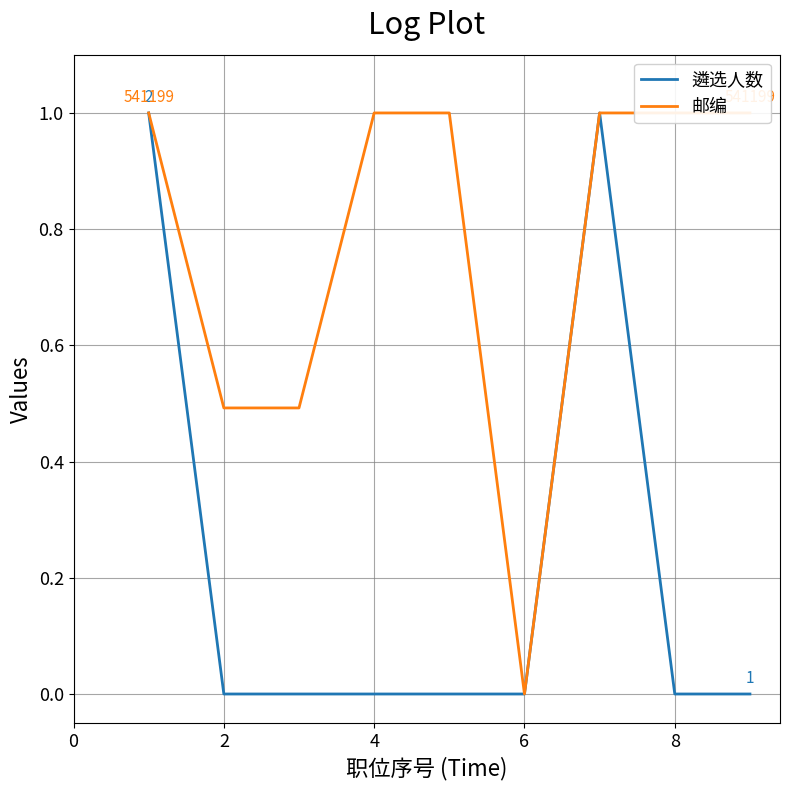

Rank the series by their average value, from lowest to highest.

遴选人数, 邮编